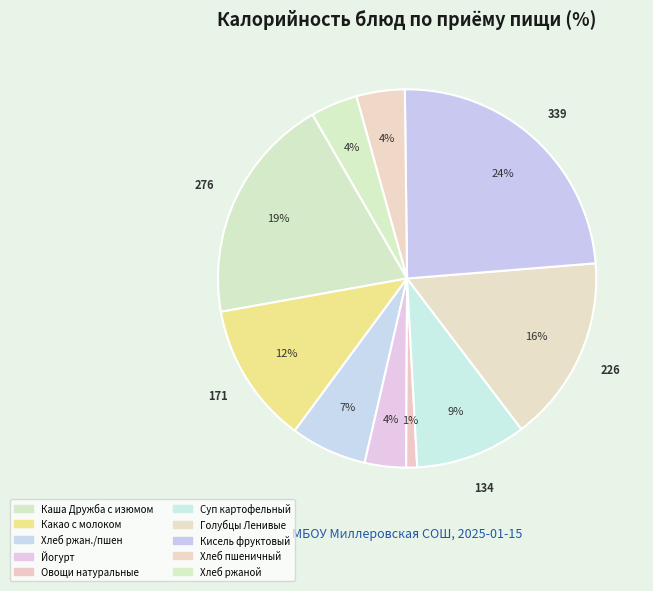

How many slices are in this pie chart?

10